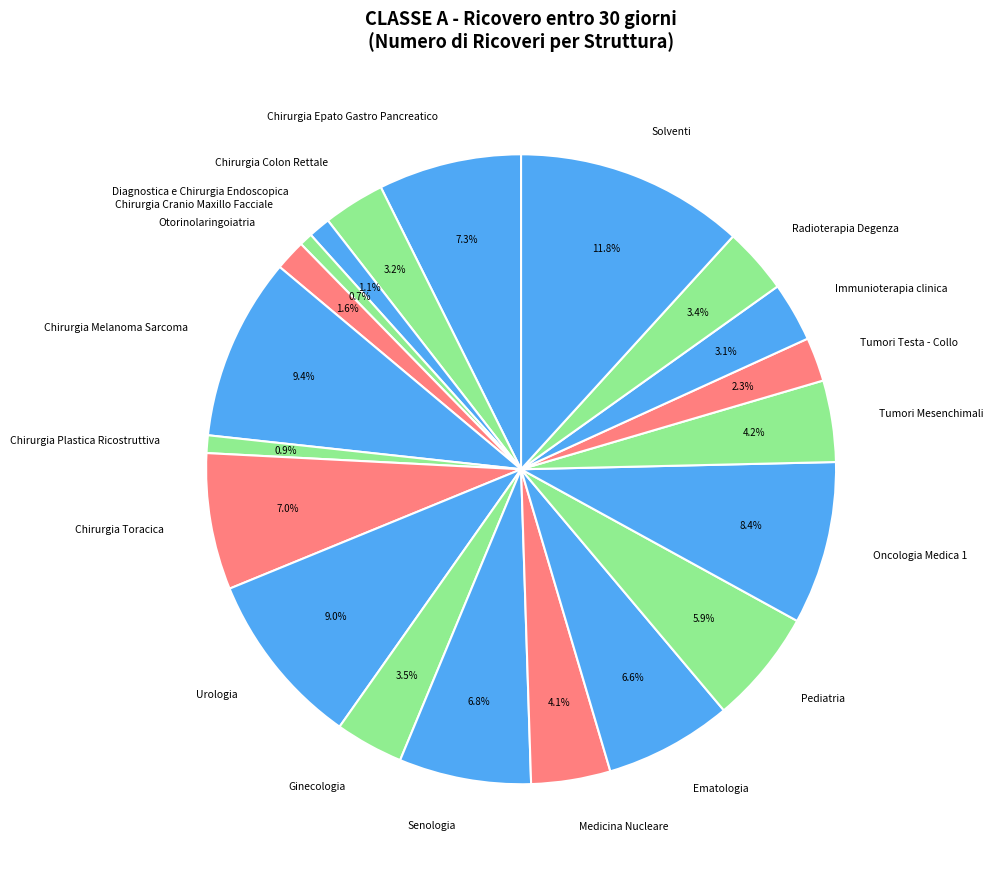

Which category has the biggest portion of the pie?

Solventi